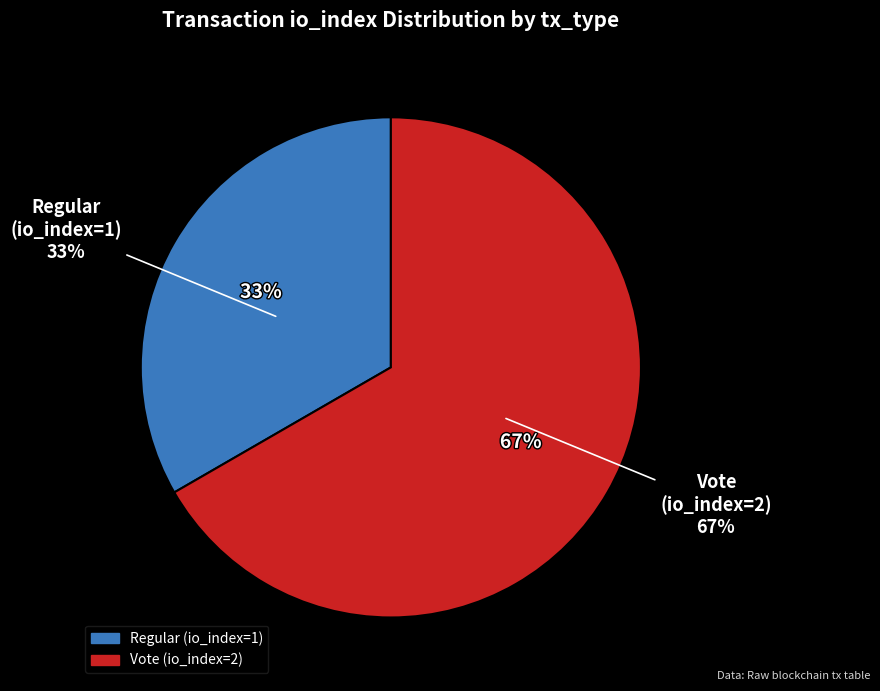

How many segments does this pie chart have?

2